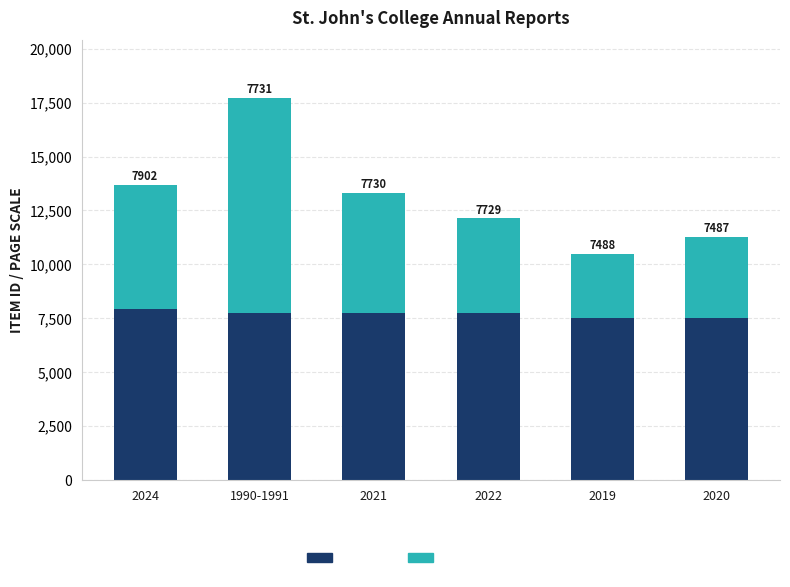

Which category has the highest value in the Item Id series?

2024